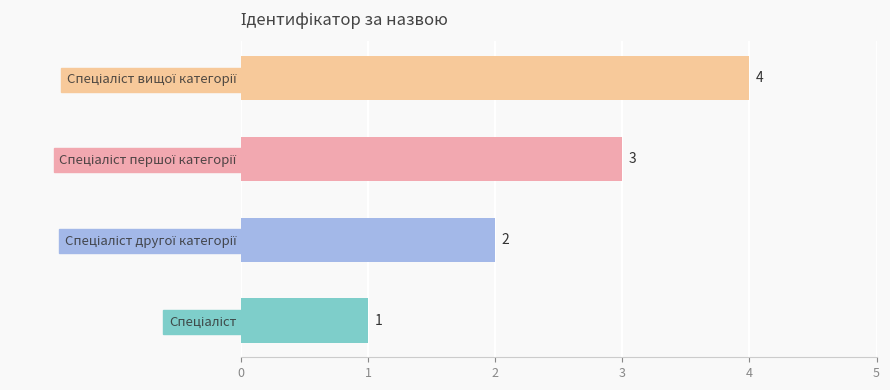

What is the difference between the maximum and minimum values?

3